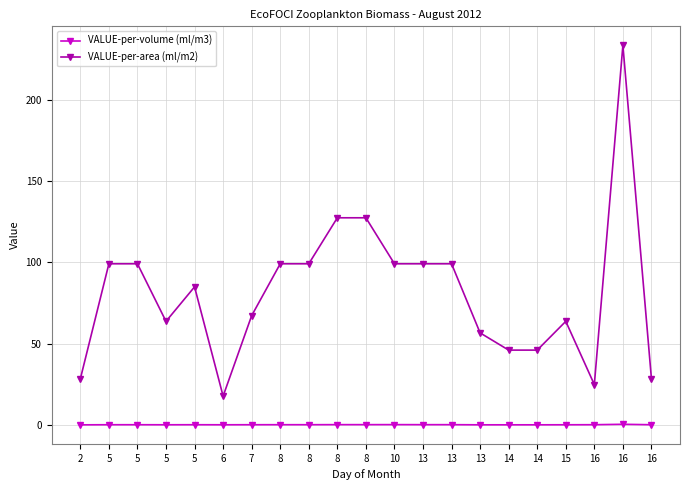

Where is VALUE-per-area (ml/m2) nearest to the value 125?

8